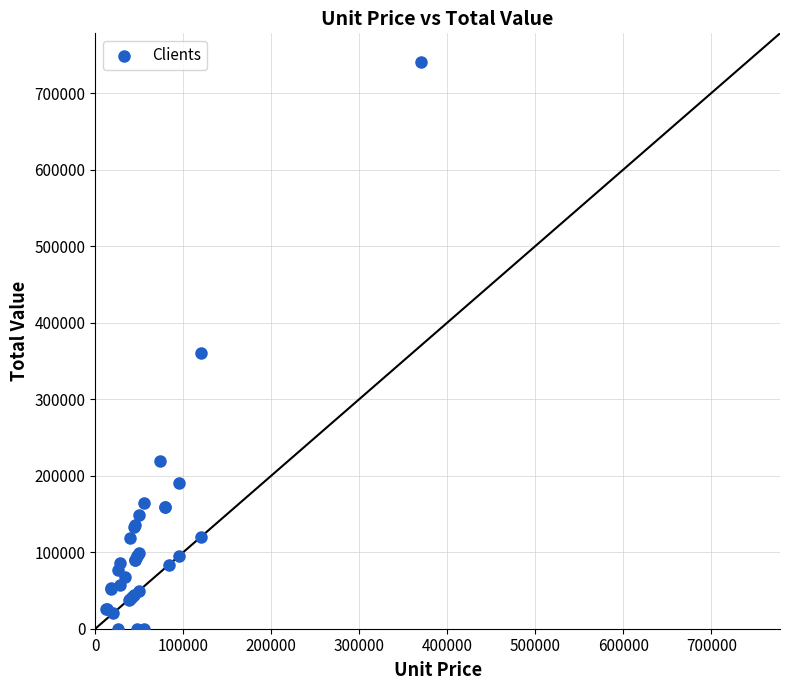

What Y value in the scatter plot is closest to 370485?

360000